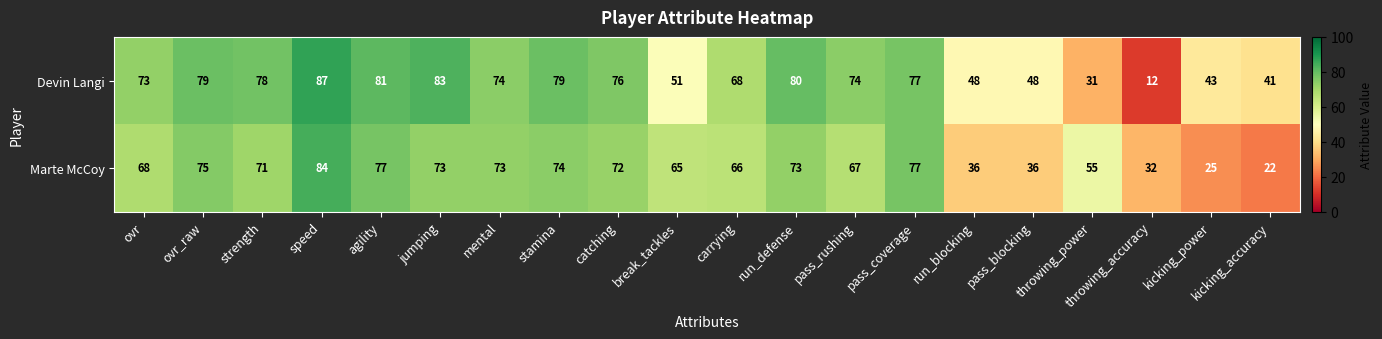

What is the total value across all series at throwing_power?

86